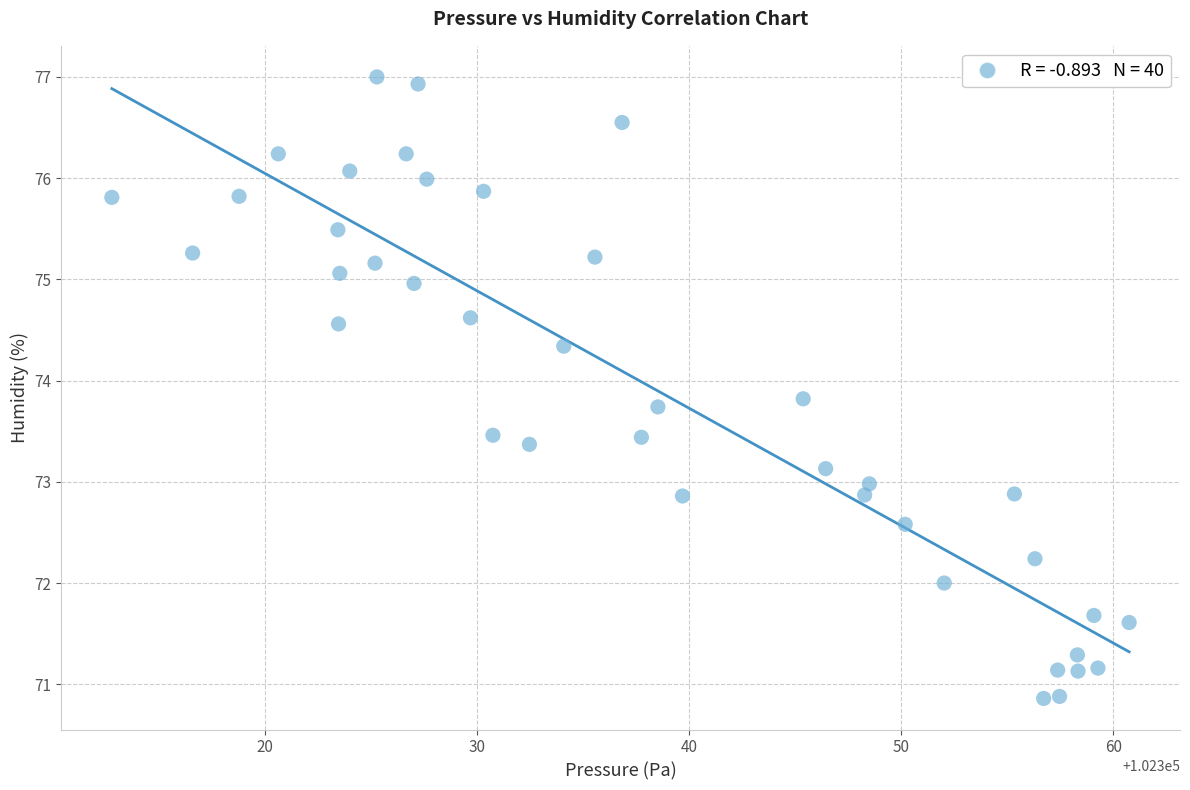

What is the range of Y values (max minus min)?

6.1